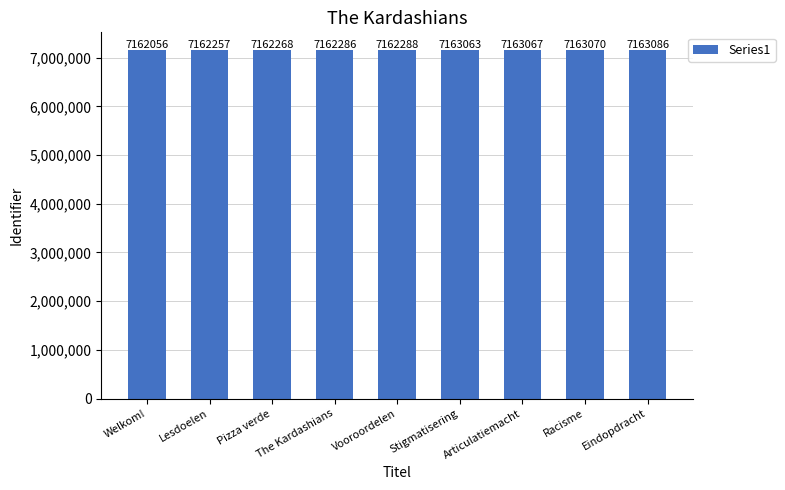

What is the smallest value displayed?

7162056